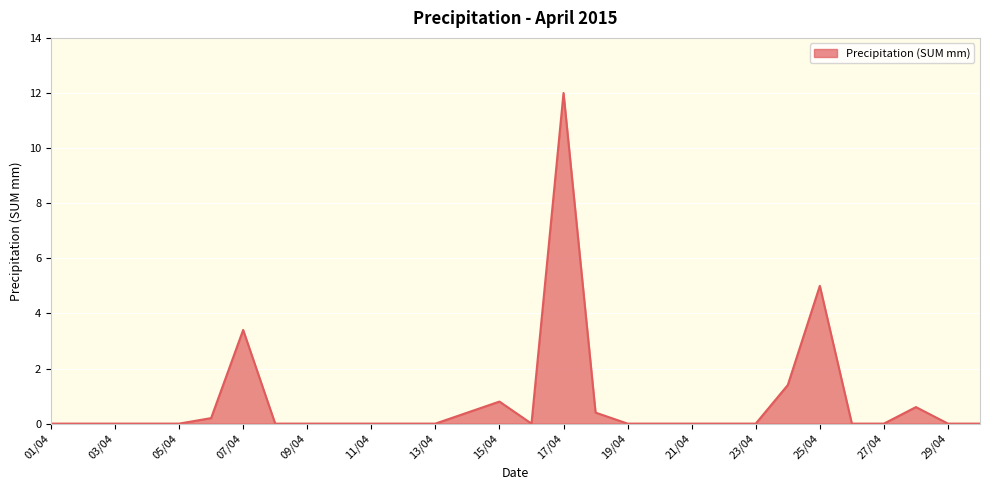

What is the maximum value shown in the chart?

12.0